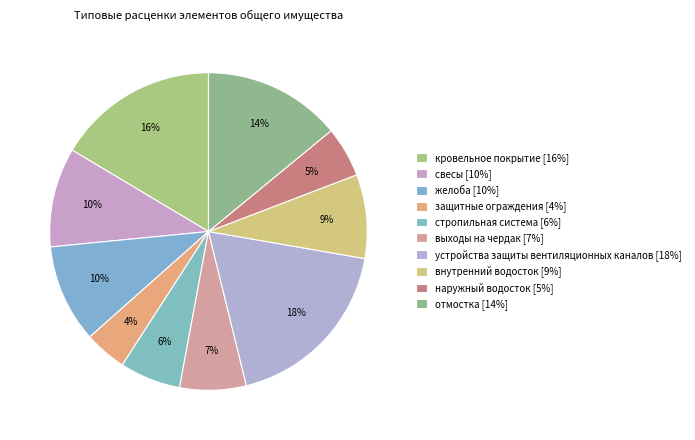

To the nearest percent, what is the difference between the стропильная система and отмостка slice percentages?

8%